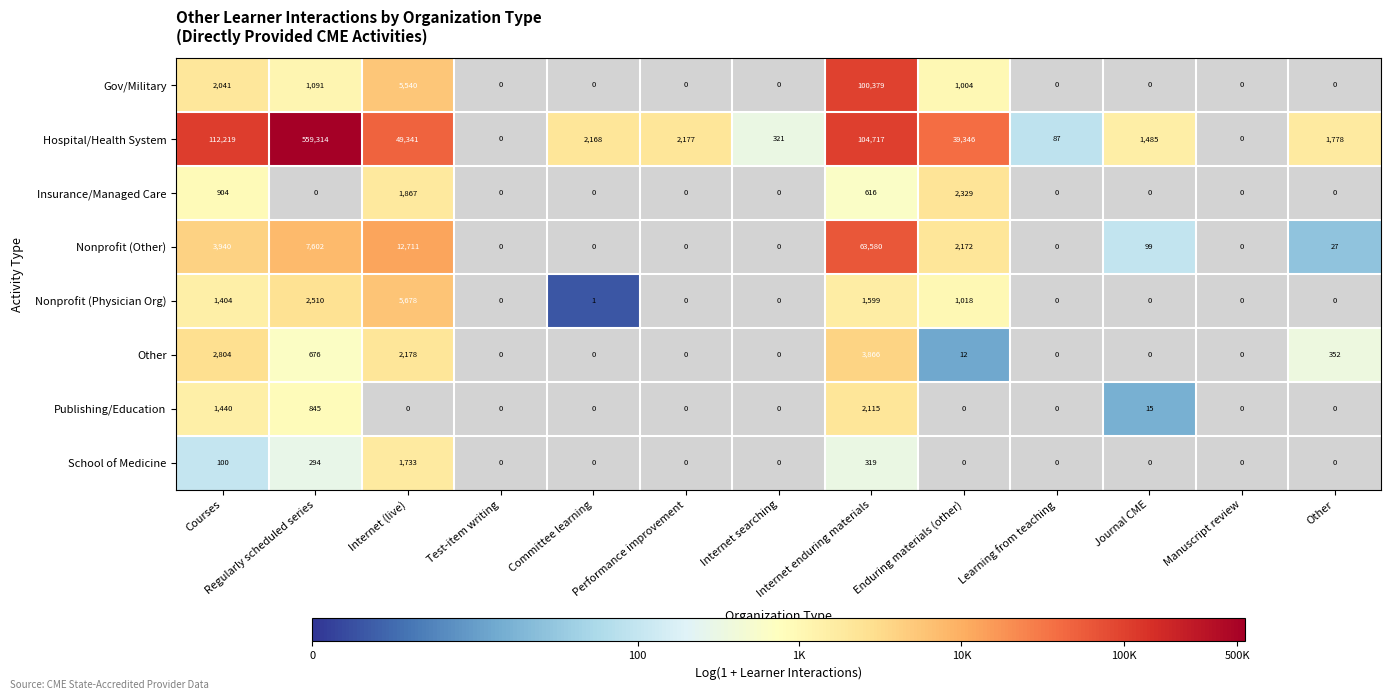

Is it true that Gov/Military equals -69417 at Internet searching?

False